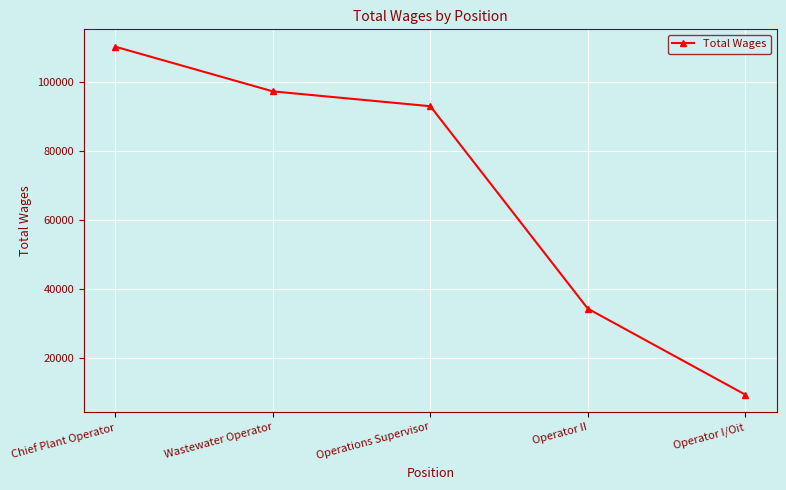

What is the value of the 3rd point from the left?

92906